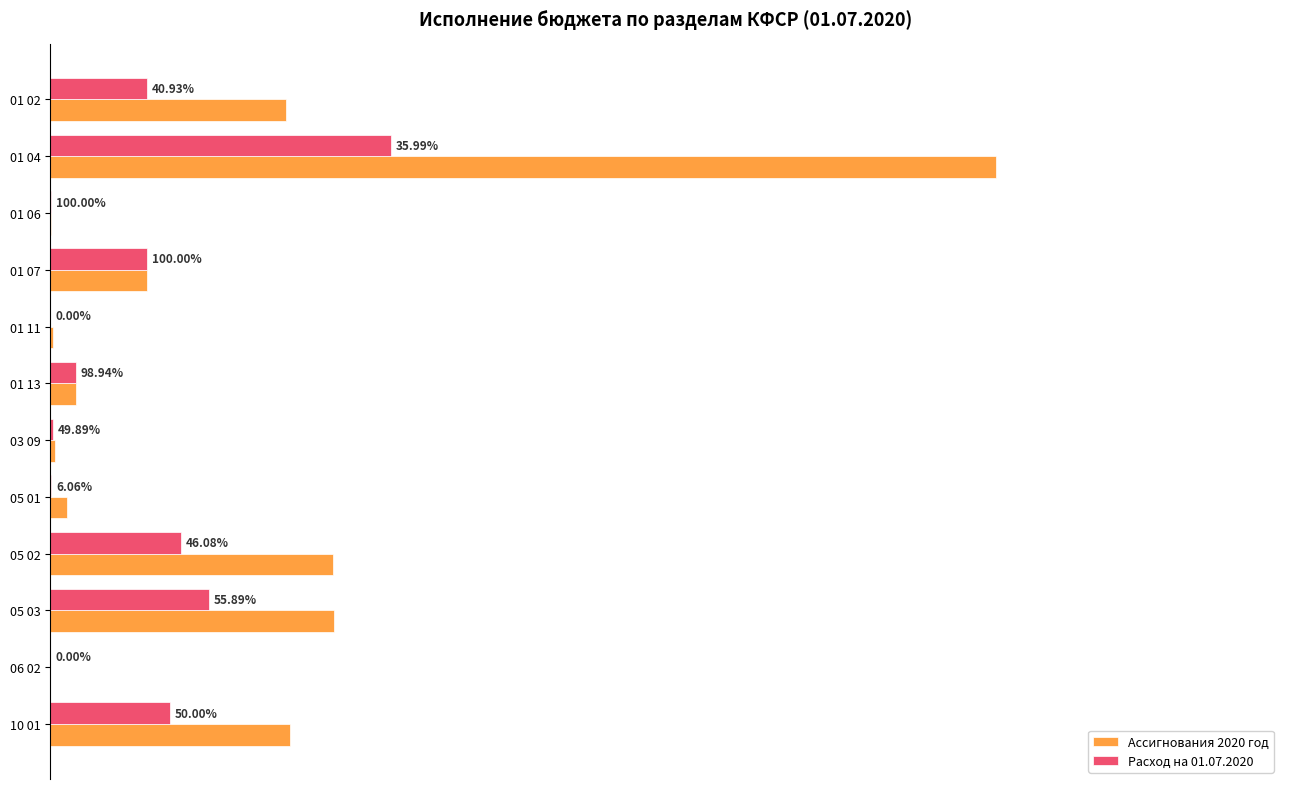

What is the difference between the second highest and second lowest values in the Расход на 01.07.2020 series?

16.8